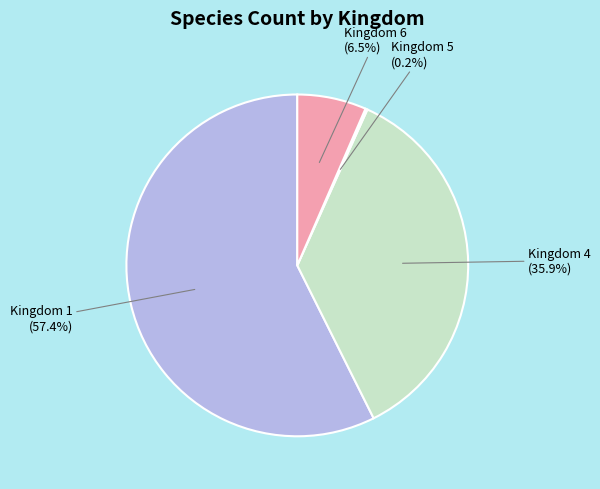

Is the sum of Kingdom 1 (57.4%) and Kingdom 6 (6.5%) greater than half?

Yes